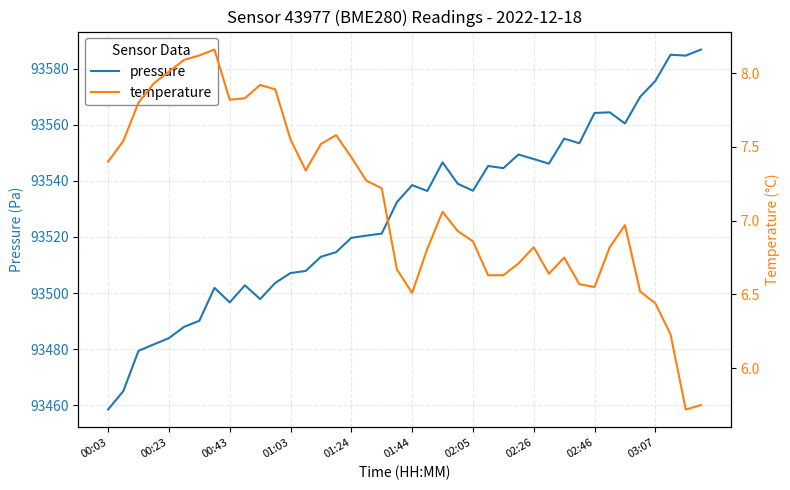

What is the minimum value for pressure?

93458.4